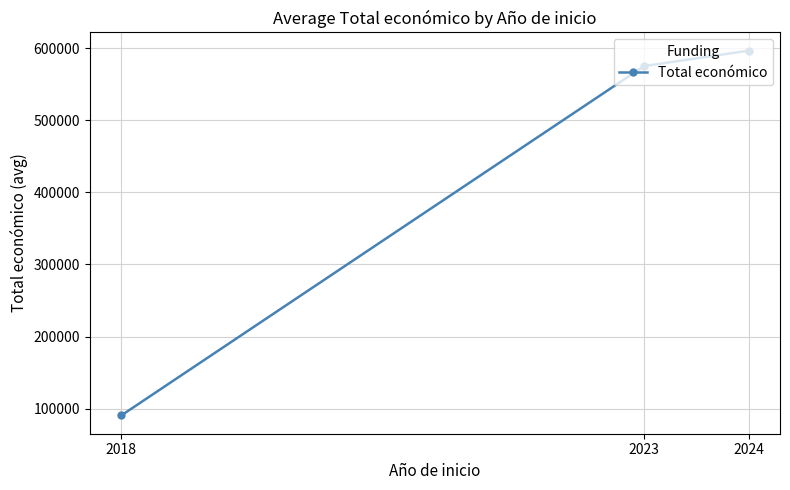

Does the chart display data point markers on the line(s)?

Yes